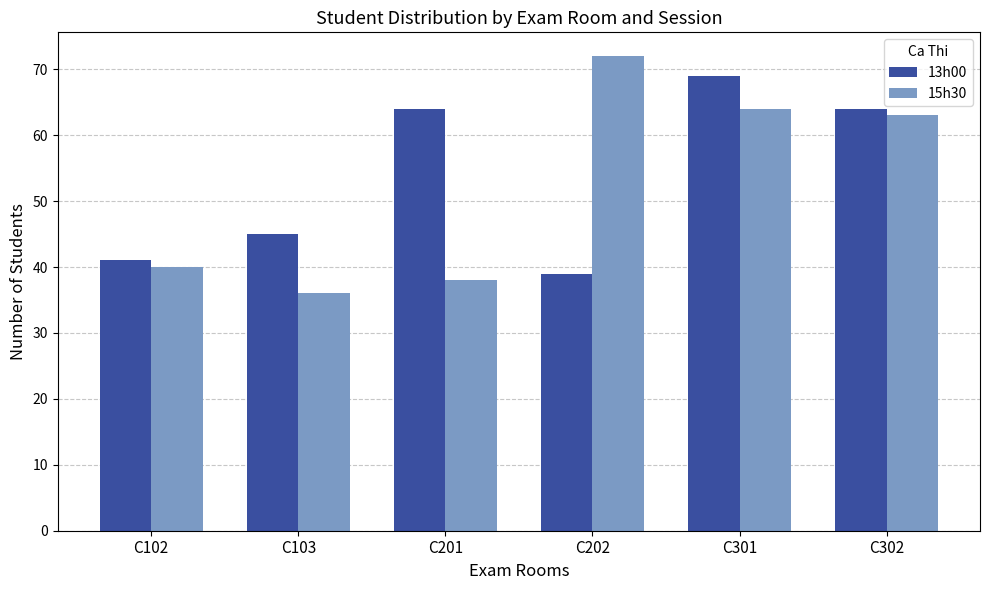

Between C201 and C202, which series saw the biggest shift?

15h30